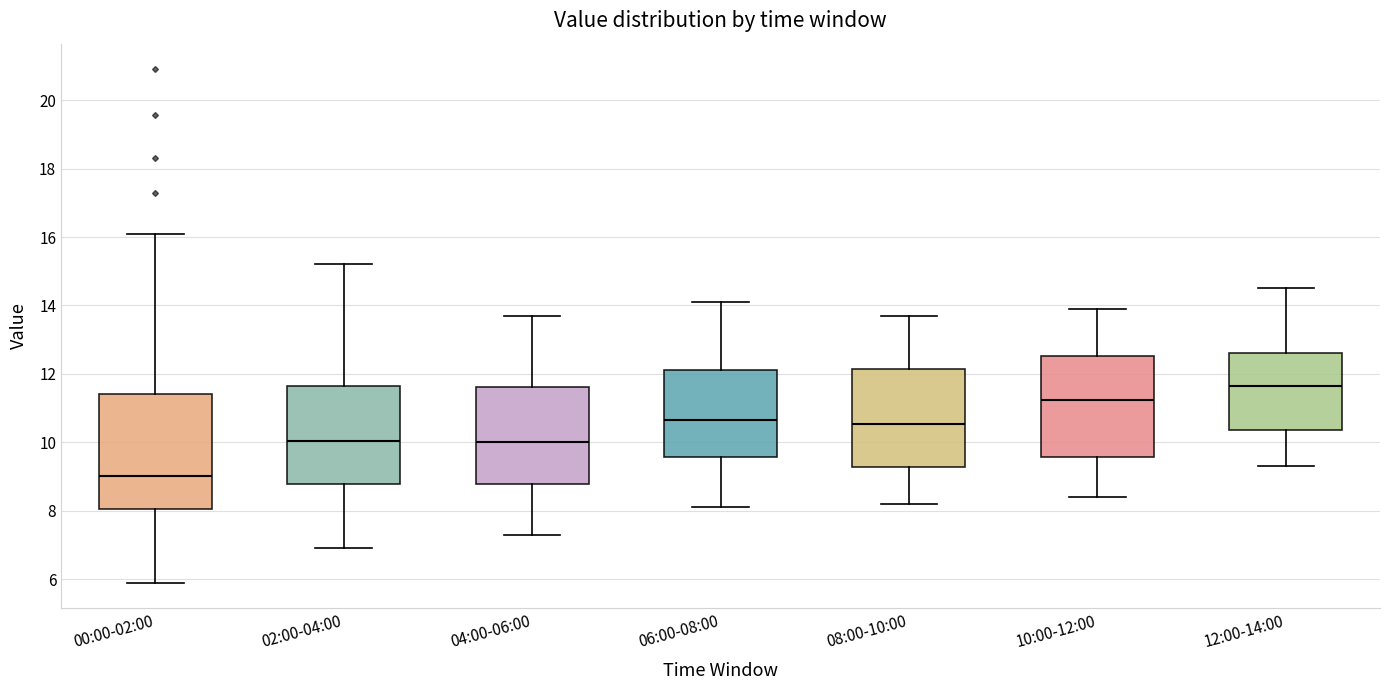

Comparing the boxes themselves (not the whiskers), which one is the tallest?

00:00-02:00